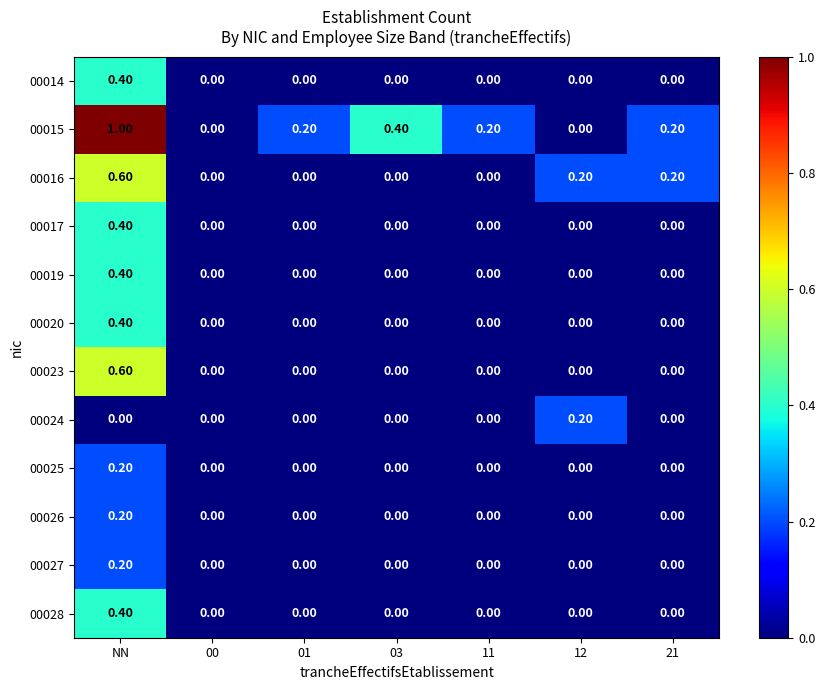

What is the difference between the maximum and minimum values in the 00028 series?

0.4